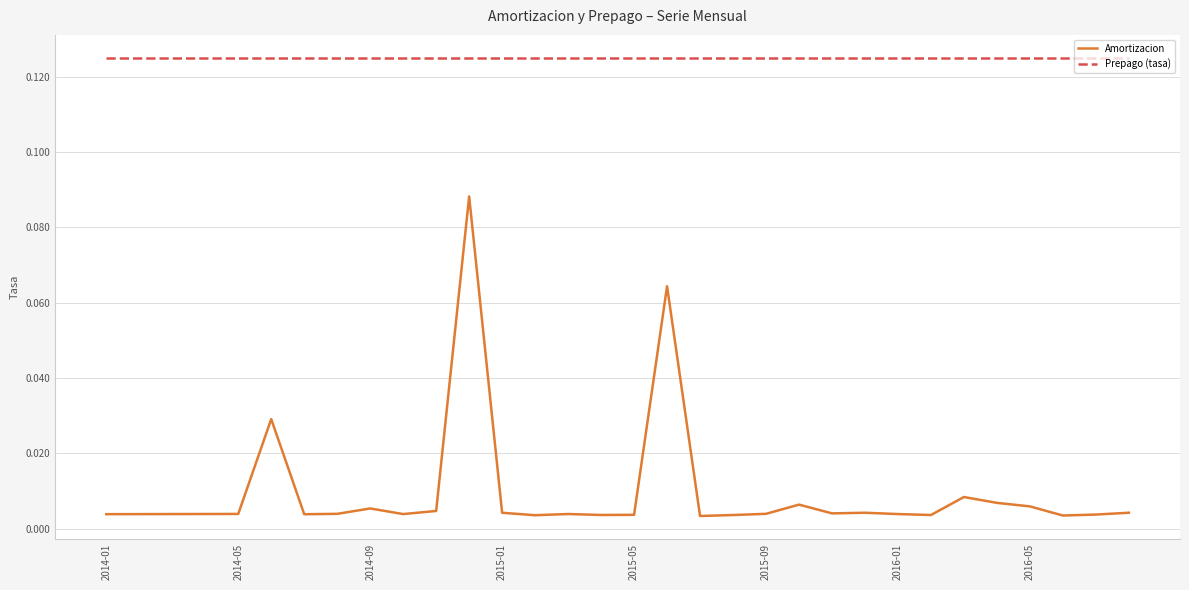

In Amortizacion, how many points are higher than both neighbors (excluding endpoints)?

8